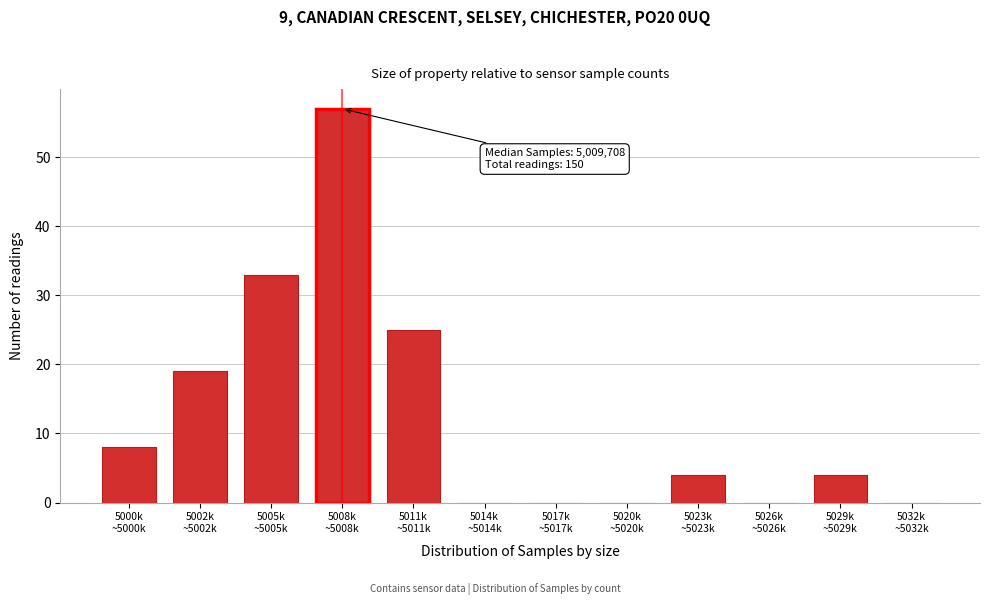

What is the sum of all values?

150